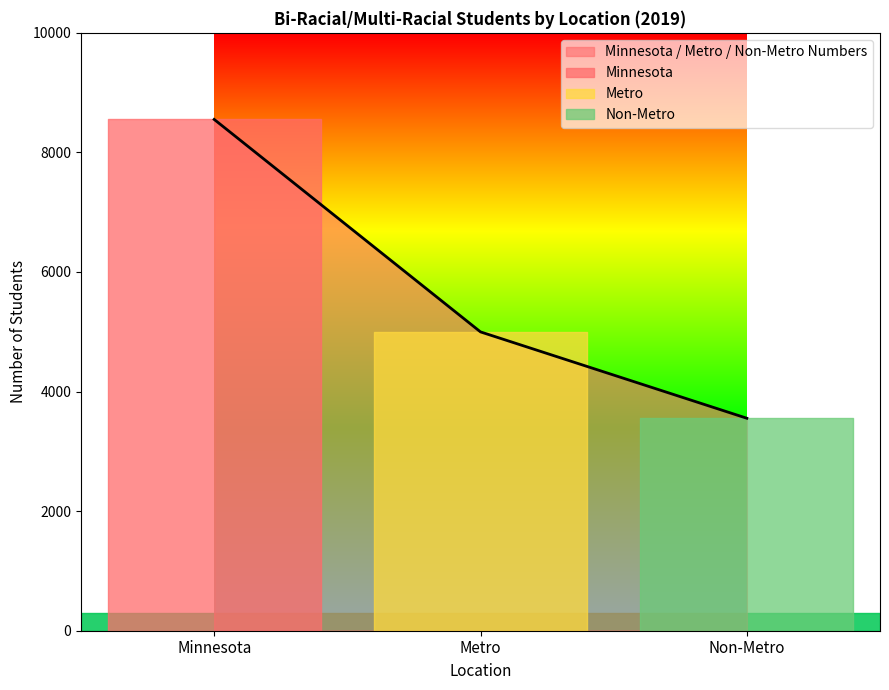

Does the chart have visible grid lines?

No